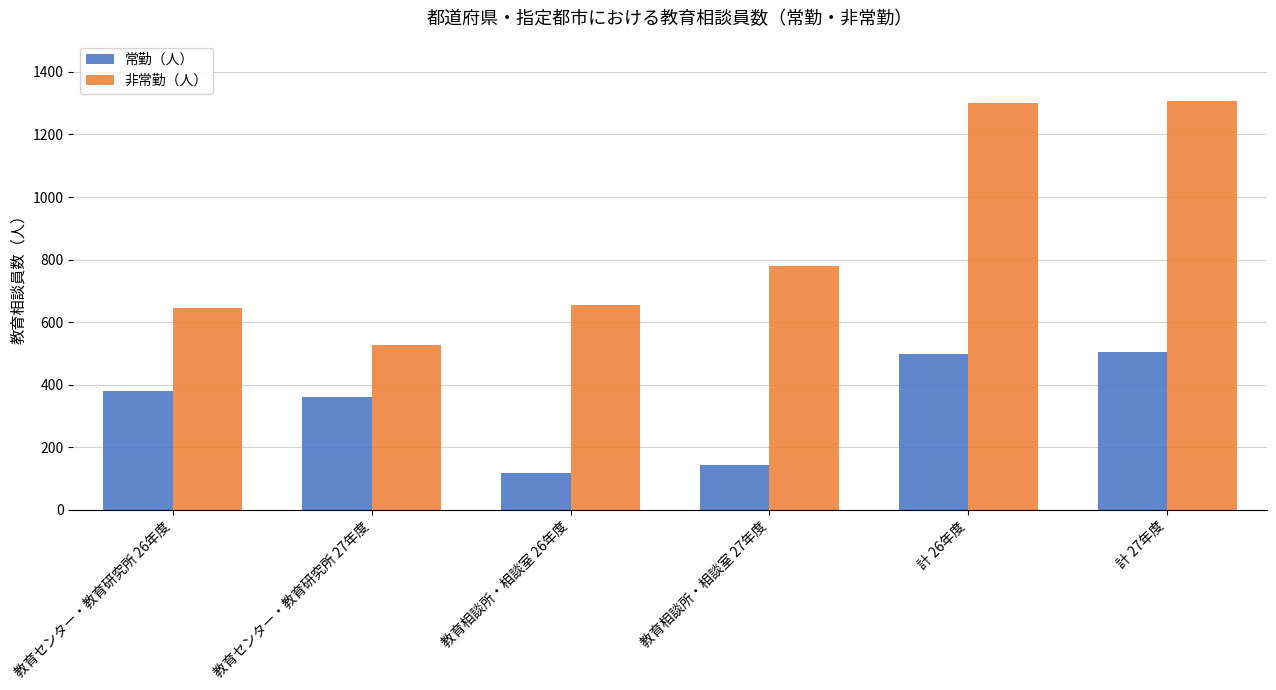

List the series in order of their overall mean, highest first.

非常勤（人）, 常勤（人）